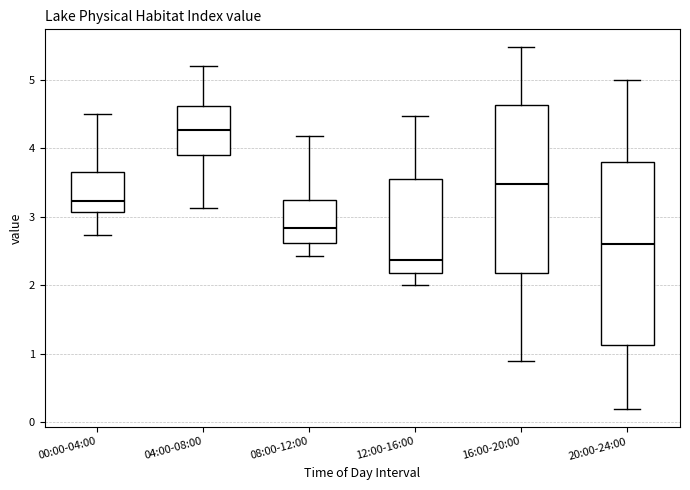

Where is the lower edge of the box for 20:00-24:00 on the y-axis? The values are not printed on the chart, so give them approximately, as read against the axis.

1.1